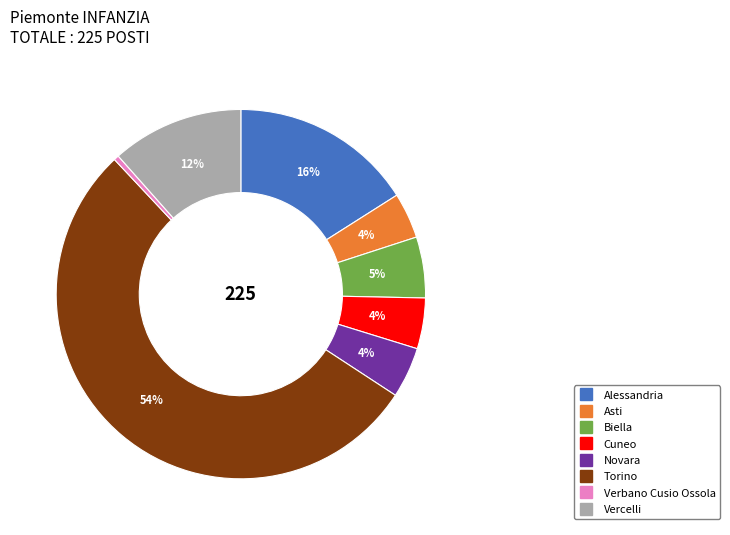

True or false: Biella accounts for 5% of the total.

True